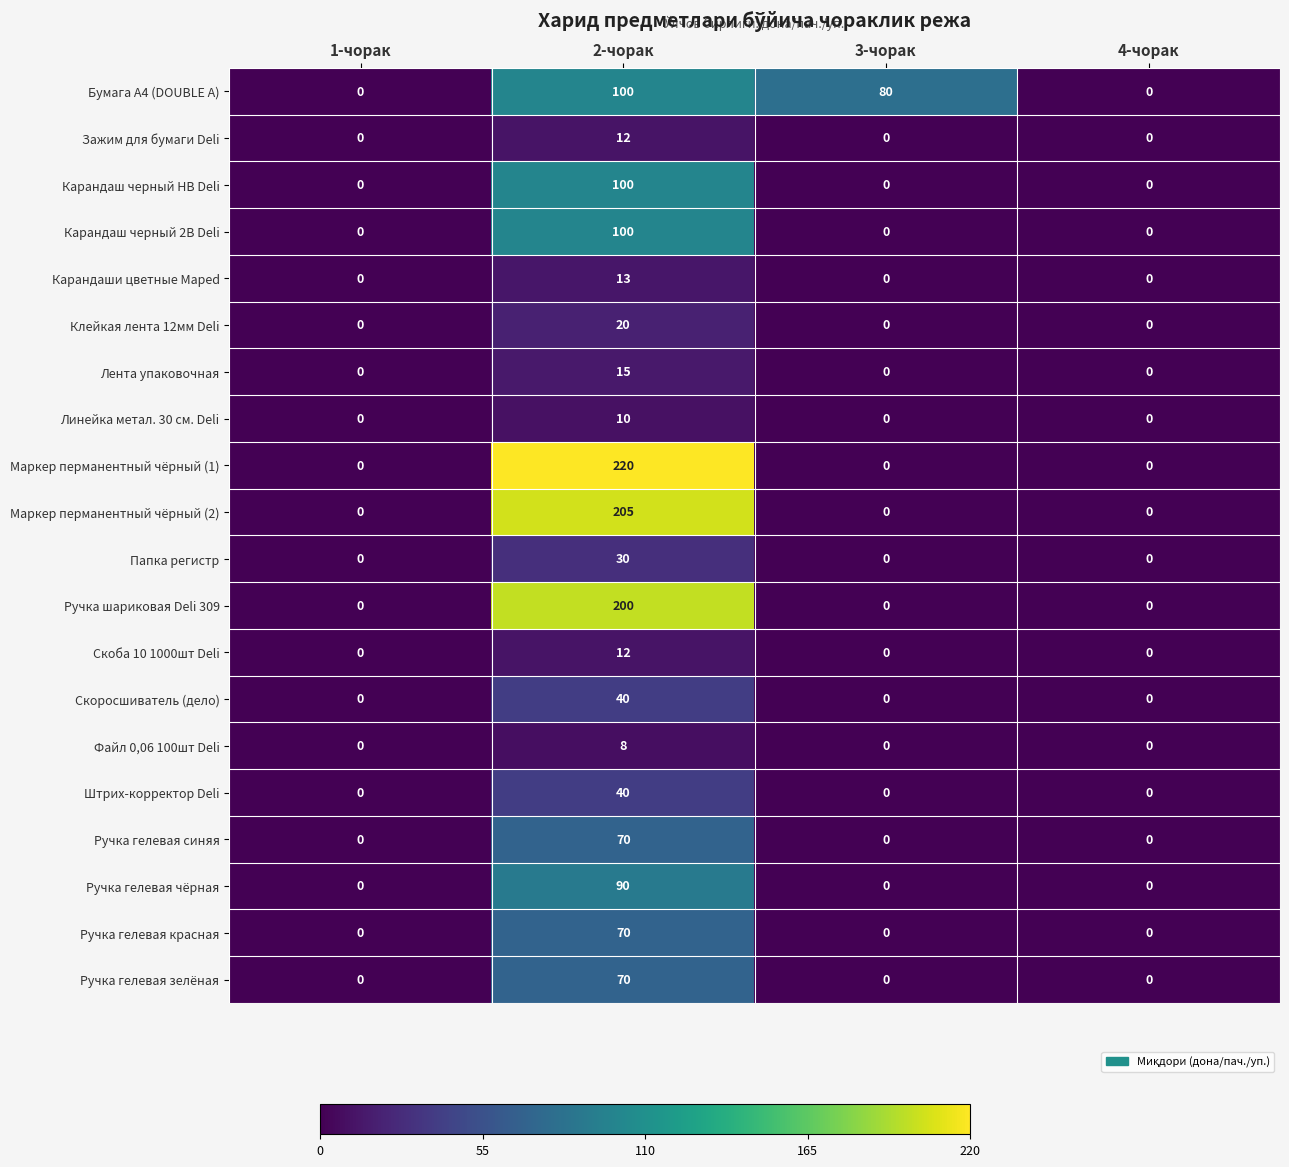

What is the sum of the Бумага А4 (DOUBLE A) values at 1-чорак and 3-чорак?

80